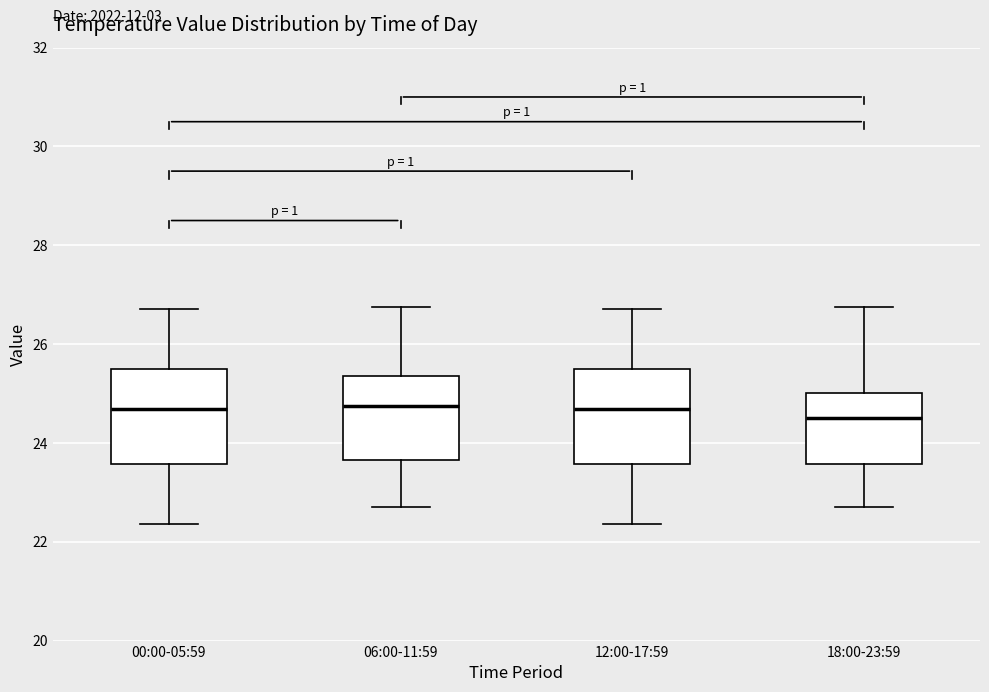

Reading left to right, transcribe this box plot: for each box, give where its median line is, the range the box spans, and where its two whiskers end, as read against the y-axis. The values are not printed on the chart, so give them approximately, as read against the axis.

00:00-05:59: median 24.6, box 23.6 to 25.4, whiskers 22.4 to 26.8
06:00-11:59: median 24.8, box 23.6 to 25.4, whiskers 22.8 to 26.8
12:00-17:59: median 24.6, box 23.6 to 25.4, whiskers 22.4 to 26.8
18:00-23:59: median 24.6, box 23.6 to 25.0, whiskers 22.8 to 26.8